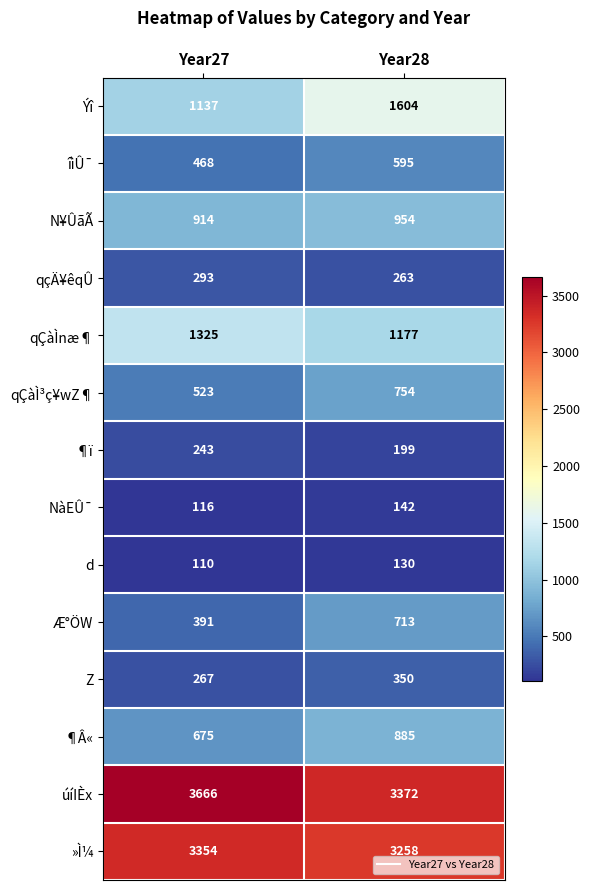

Reading left to right, what are all the values shown in this chart?

Ýî: 1137	1604
îìÛ¯: 468	595
N¥ÛãÃ: 914	954
qçÄ¥êqÛ: 293	263
qÇàÌnæ¶: 1325	1177
qÇàÌ³ç¥wZ¶: 523	754
¶ï: 243	199
NàEÛ¯: 116	142
d: 110	130
Æ°ÖW: 391	713
Z: 267	350
¶Â«: 675	885
úíIÈx: 3666	3372
»Ì¼: 3354	3258